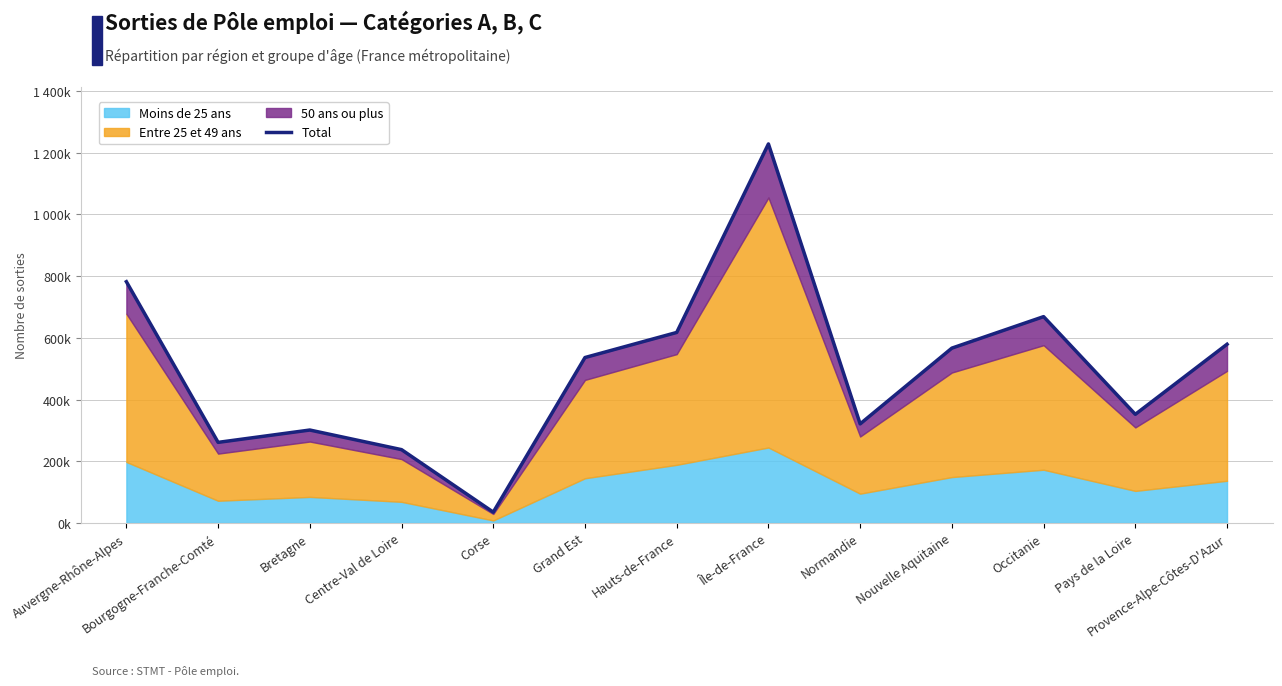

Rank the categories by value from lowest to highest.

Corse, Centre-Val de Loire, Bourgogne-Franche-Comté, Bretagne, Normandie, Pays de la Loire, Grand Est, Nouvelle Aquitaine, Provence-Alpe-Côtes-D'Azur, Hauts-de-France, Occitanie, Auvergne-Rhône-Alpes, Île-de-France